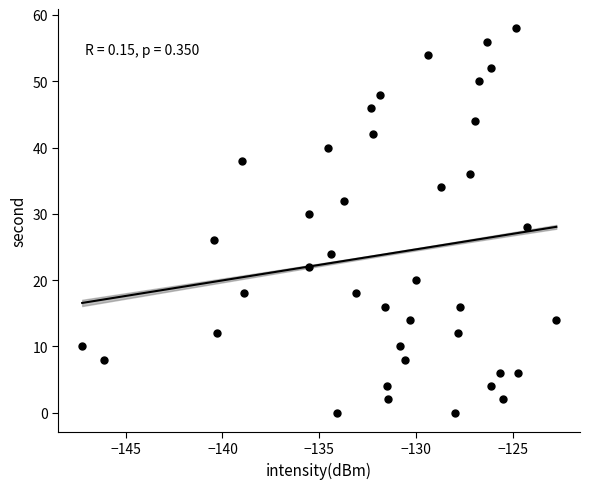

What is the range of Y values (max minus min)?

58